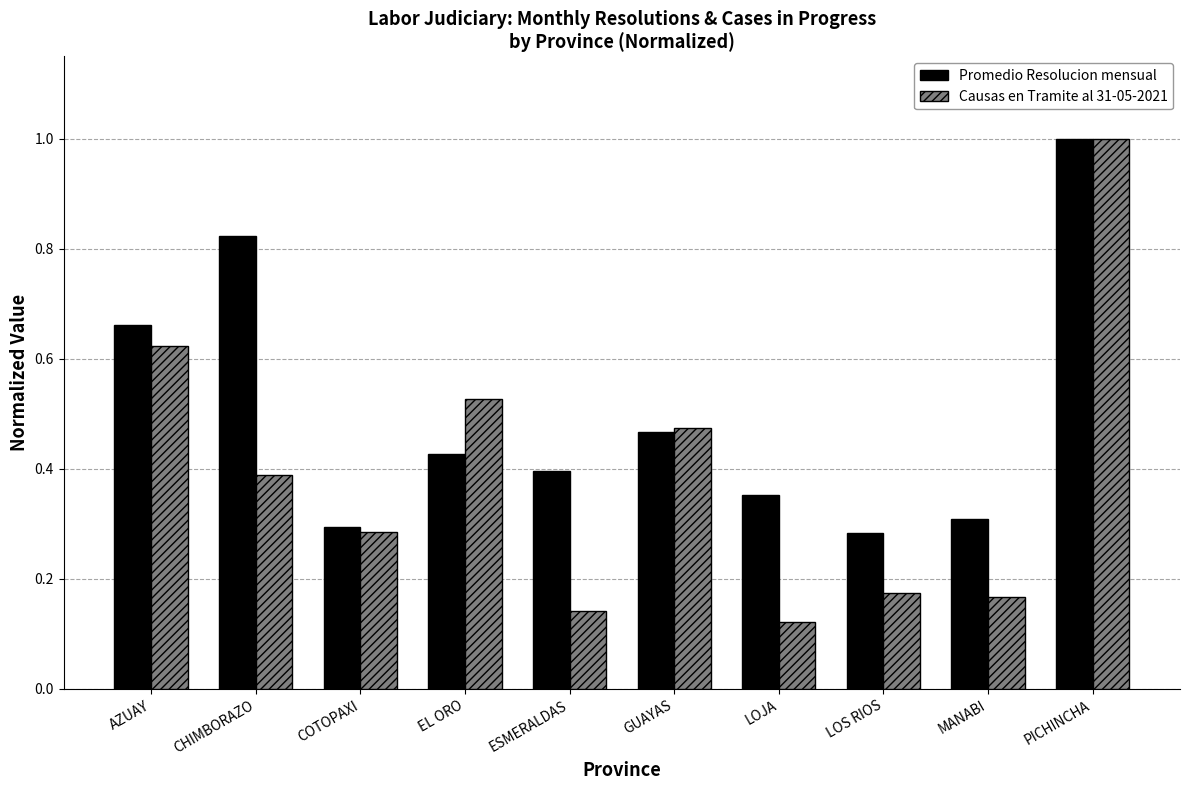

What is the sum of all Promedio Resolucion mensual values?

5.0